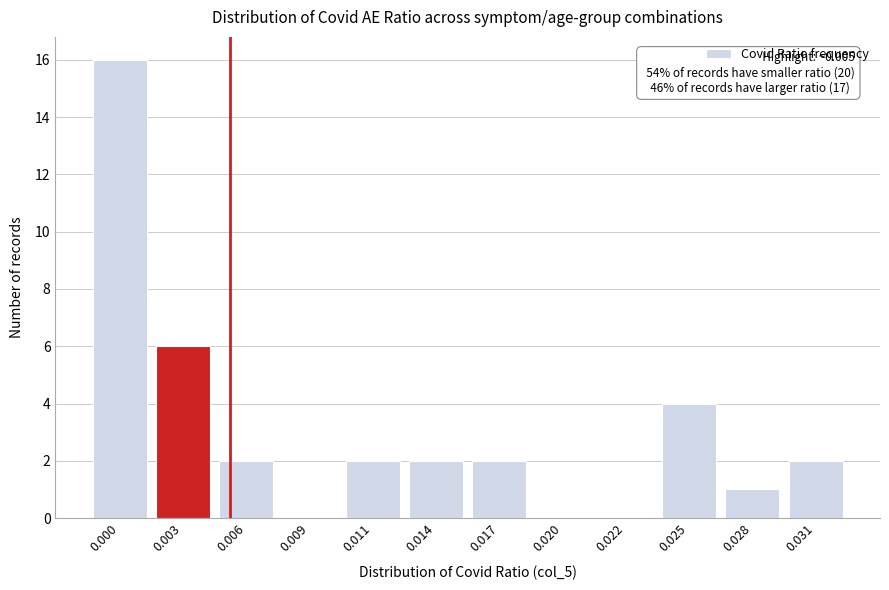

Reading right to left, list all the values displayed in this chart.

0.031=2	0.028=1	0.025=4	0.022=0	0.020=0	0.017=2	0.014=2	0.011=2	0.009=0	0.006=2	0.003=6	0.000=16